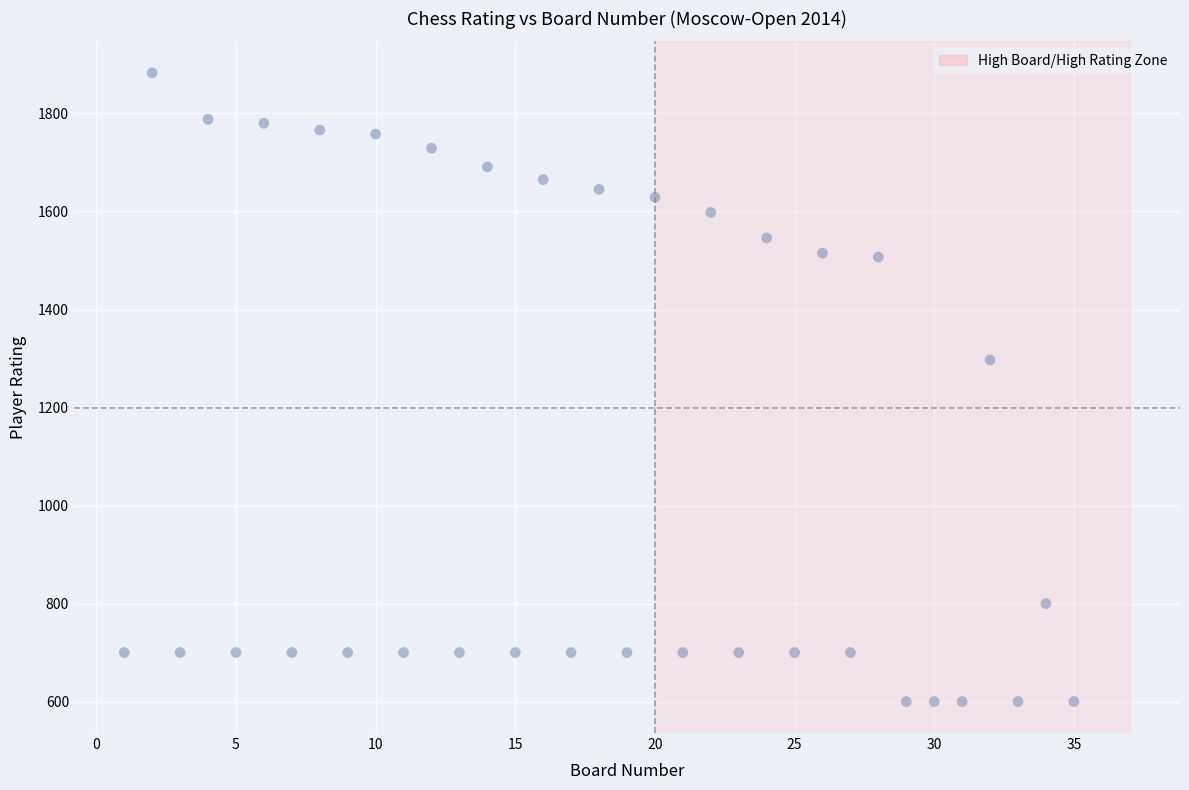

What Y value in the scatter plot is closest to 1241?

1297